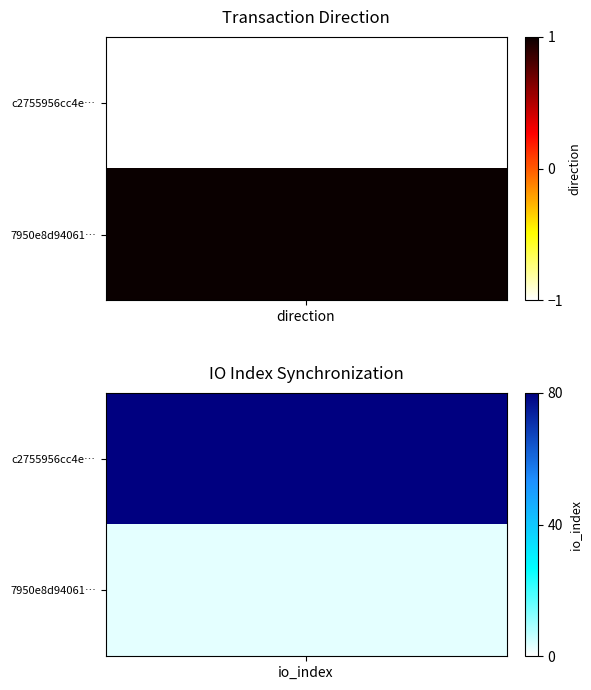

What is the minimum value for 7950e8d9406171821639129e37e1a2336a78c5e?

1